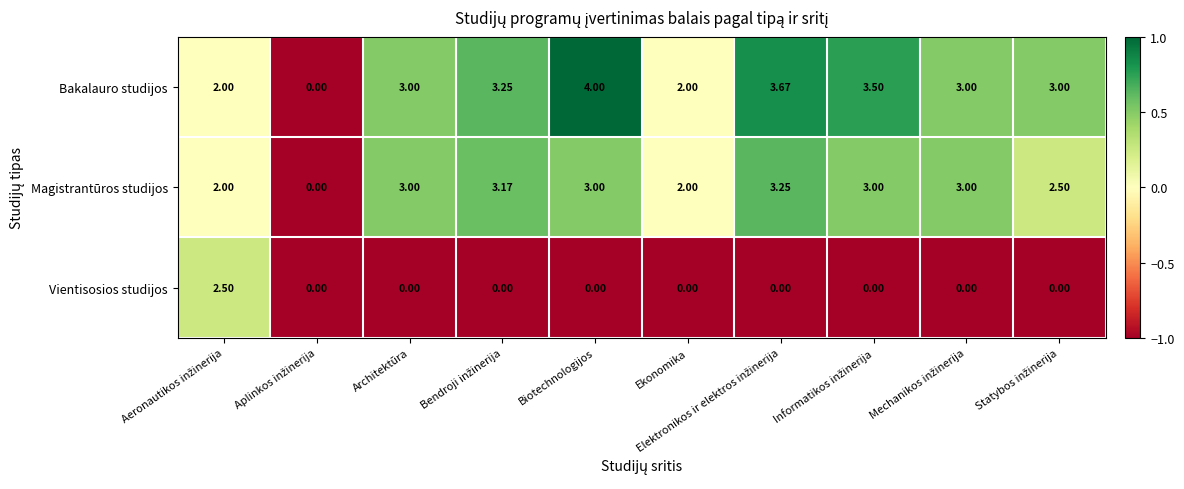

Which series has the largest total across all categories?

Bakalauro studijos